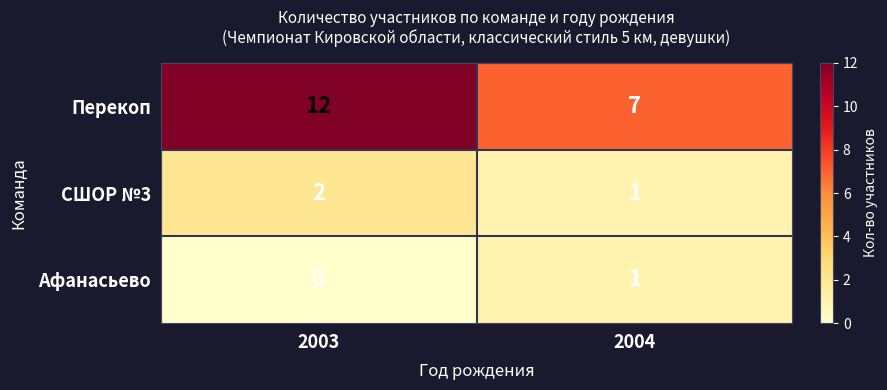

Reading right to left, what are all the values shown in this chart?

Перекоп: 7	12
СШОР №3: 1	2
Афанасьево: 1	0